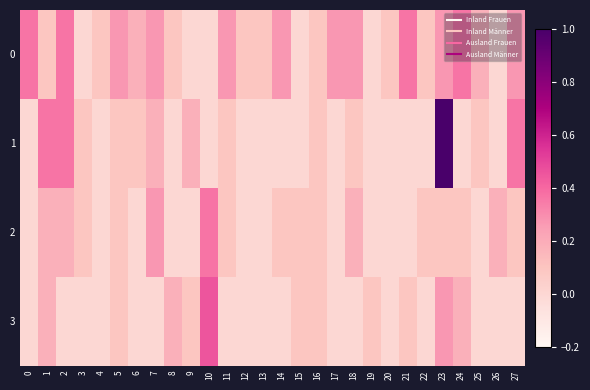

What is the total value across all series at 19?

0.1